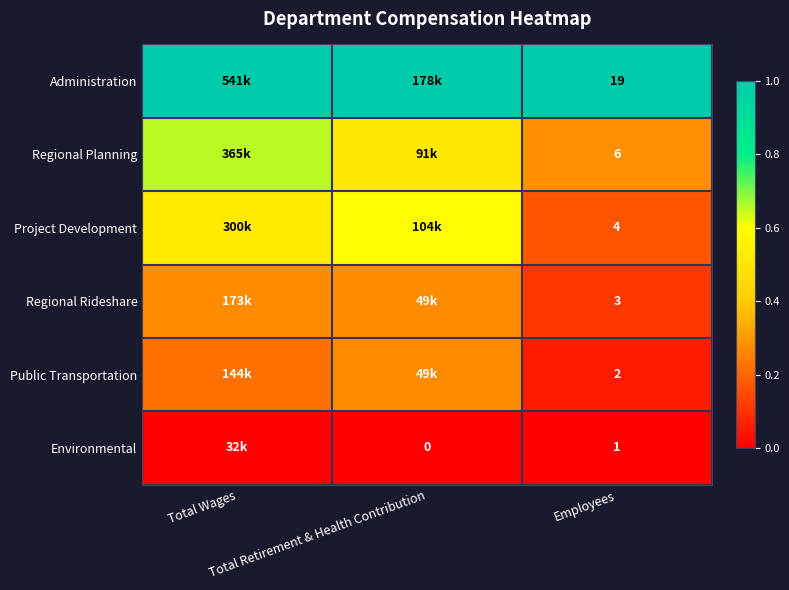

The Regional Planning series shows 0.5 at Total Retirement & Health Contribution. True or false?

True